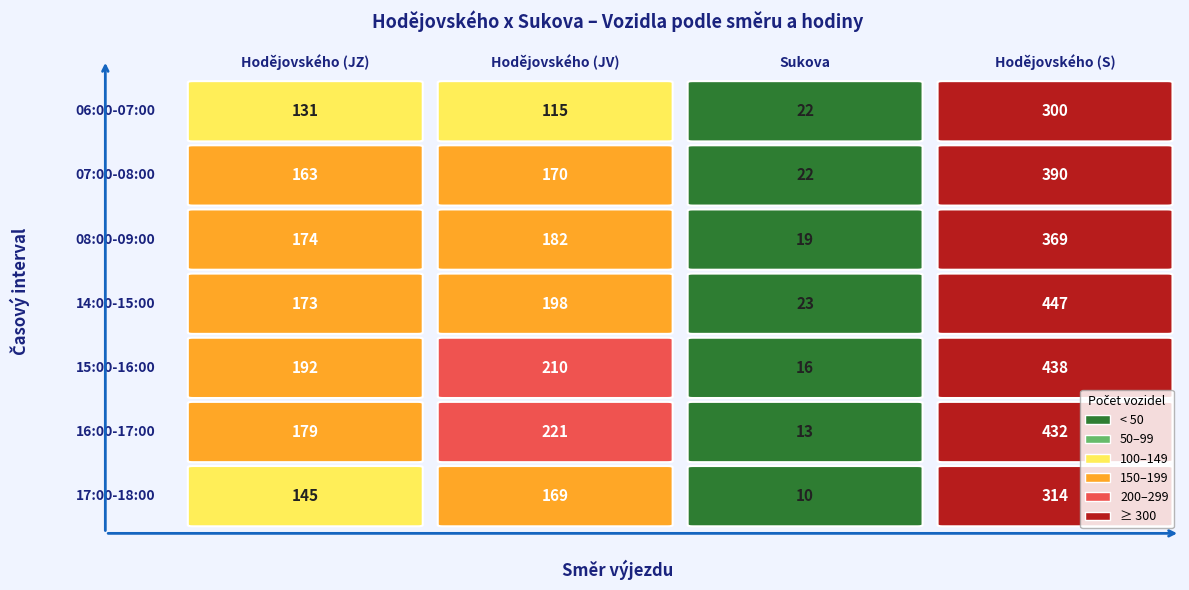

What is the total value across all series at 08:00-09:00?

744